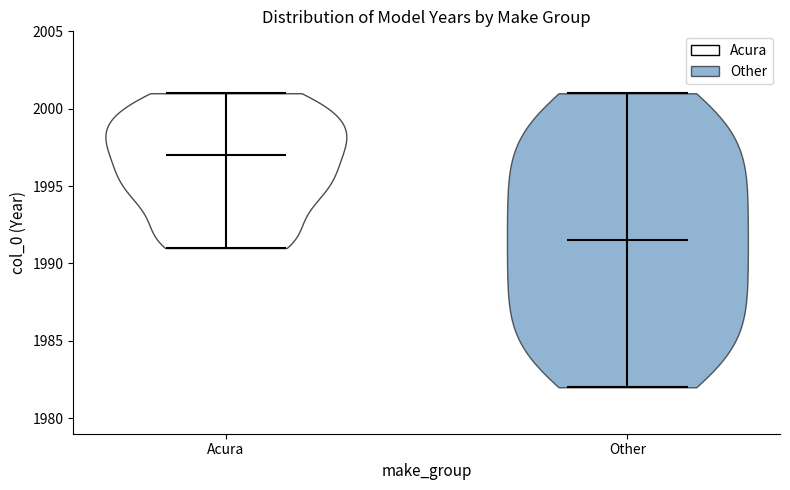

What is the lowest point the violin for Other reaches on the y-axis? The values are not printed on the chart, so give them approximately, as read against the axis.

1982.0